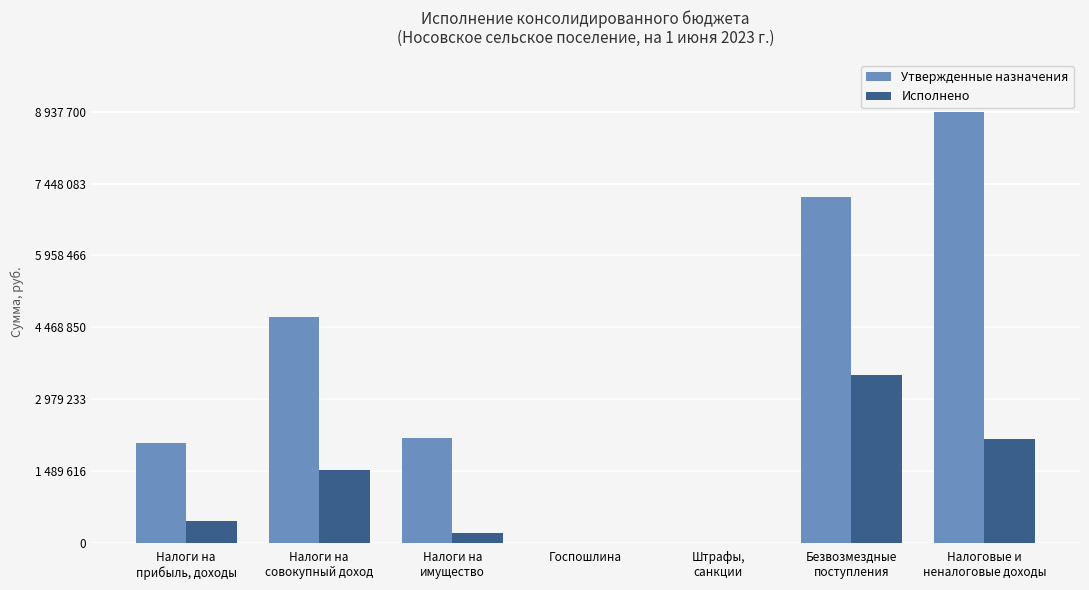

Is the value of Утвержденные назначения at Налоги на
совокупный доход greater than the value of Исполнено at Налоги на
прибыль, доходы?

Yes